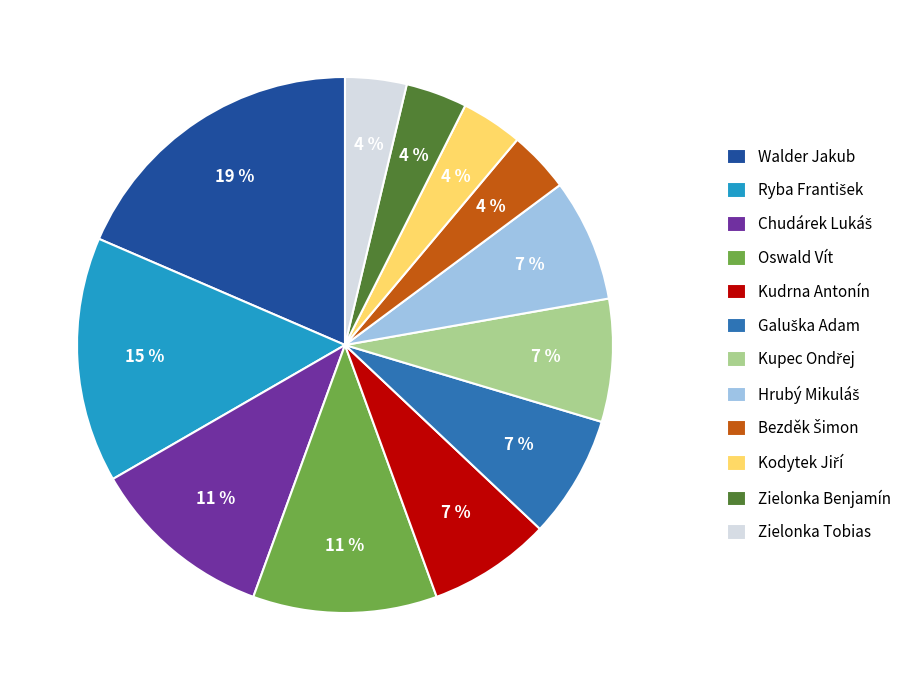

To the nearest percent, what percentage of the pie is Walder Jakub?

19%